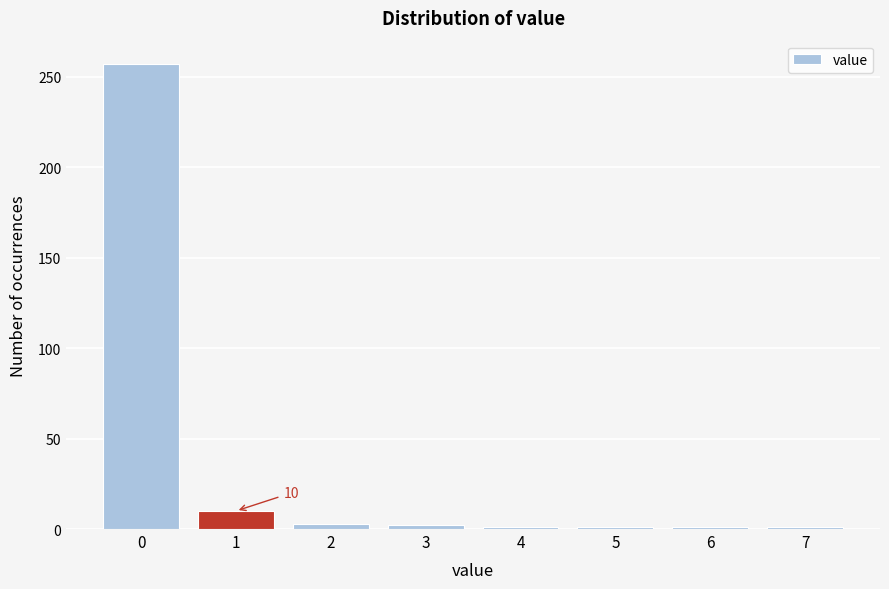

True or false: the data shows 257 at 0.

True